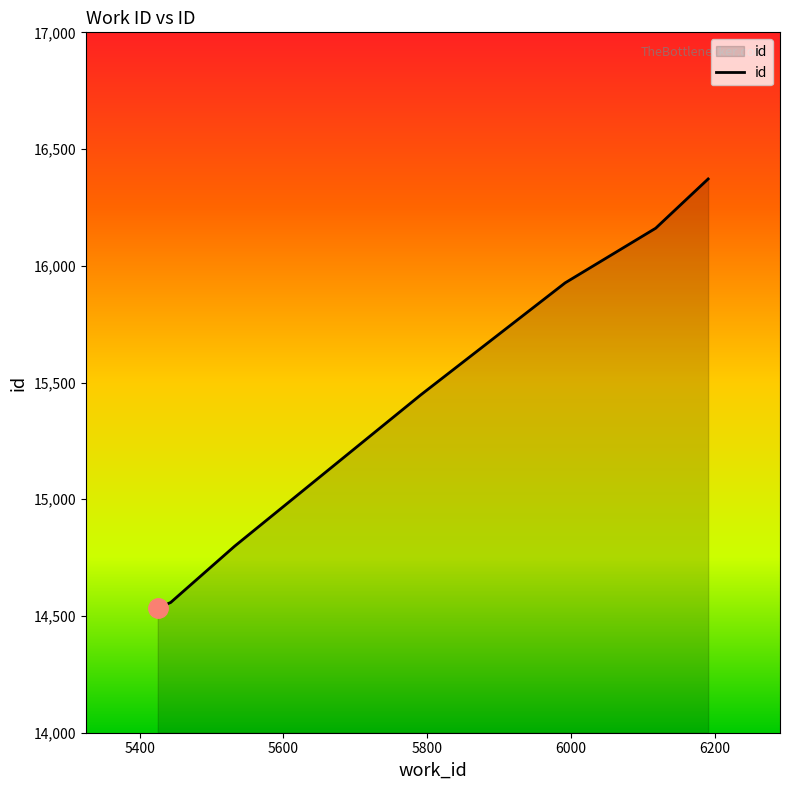

How many distinct data groups are displayed?

1